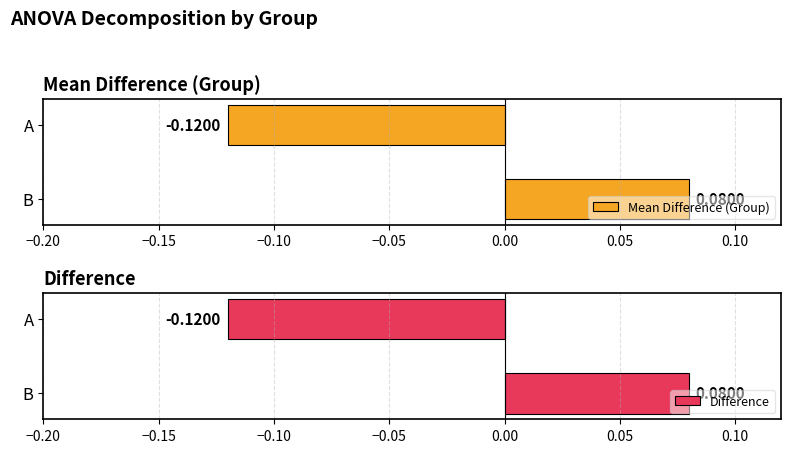

List the labels in order of Mean Difference (Group) value, largest first.

B, A